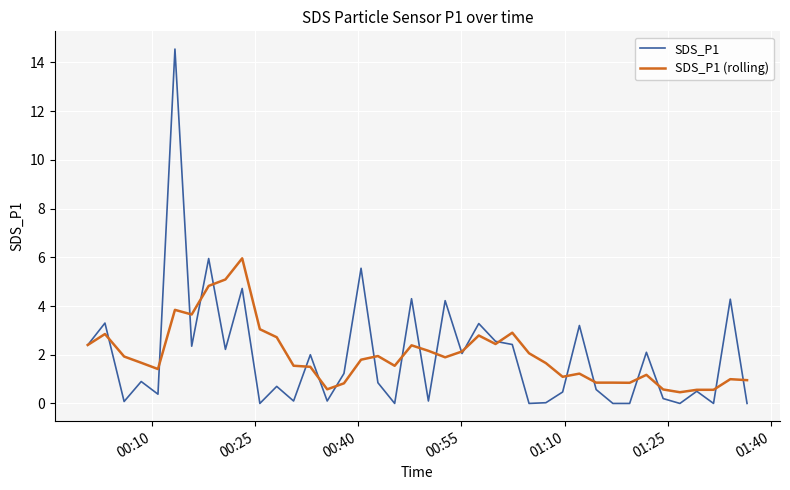

Rank the series by their maximum value, from lowest to highest.

SDS_P1 (rolling), SDS_P1